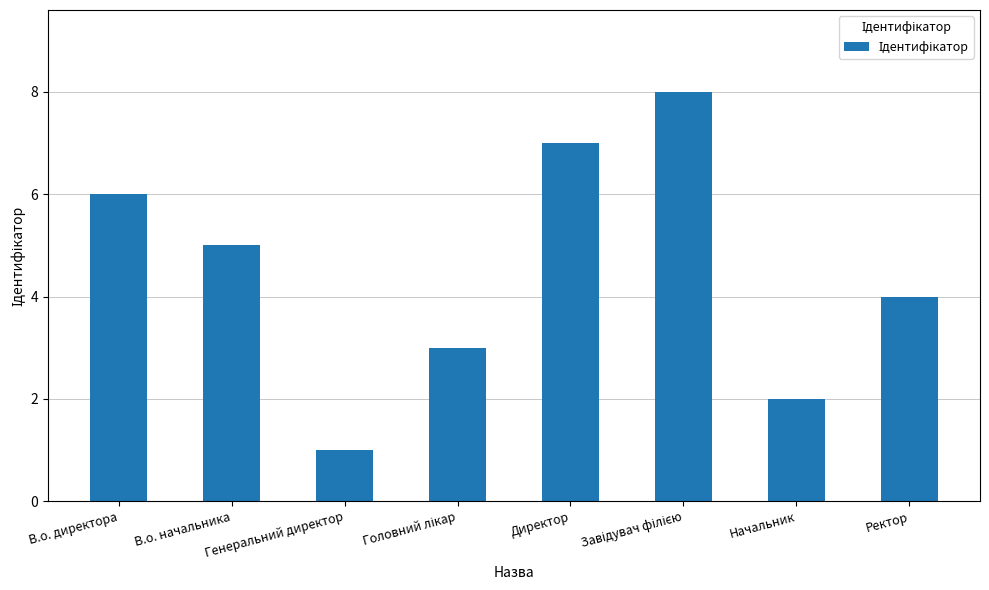

What is the greatest value displayed?

8